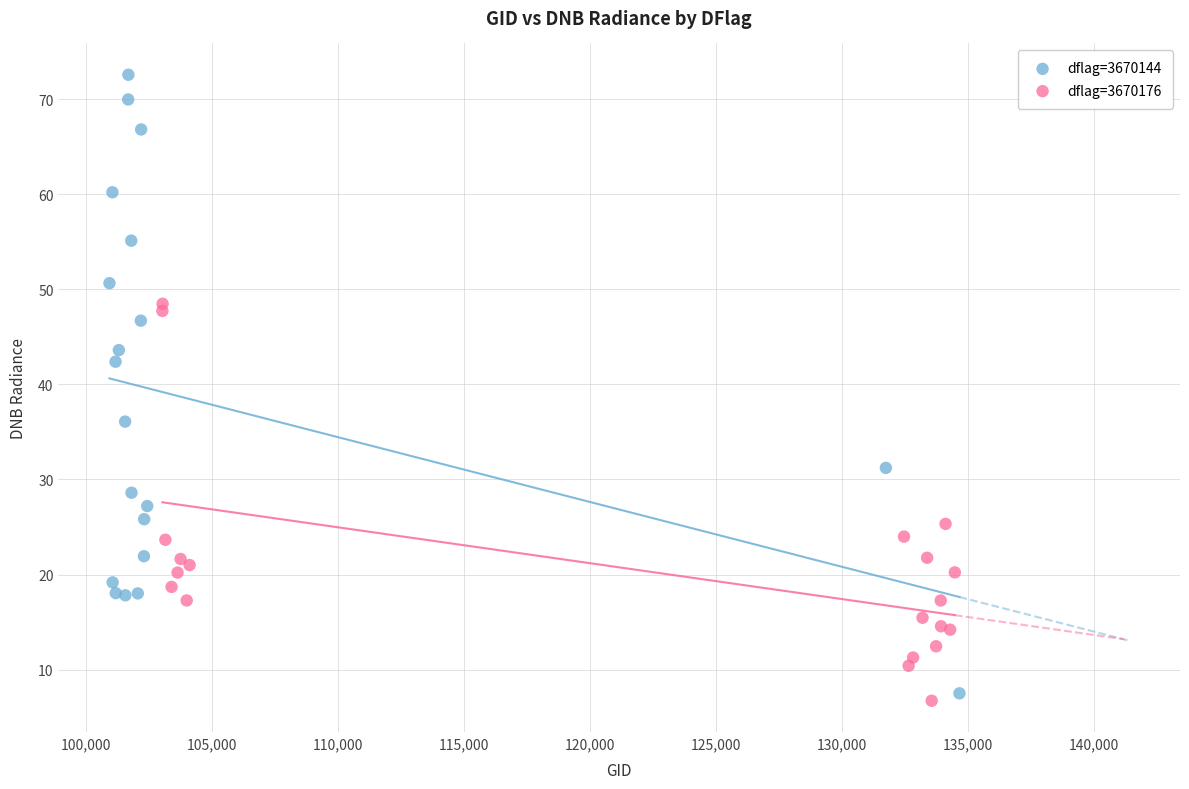

Which series has the widest spread of Y values?

dflag=3670144